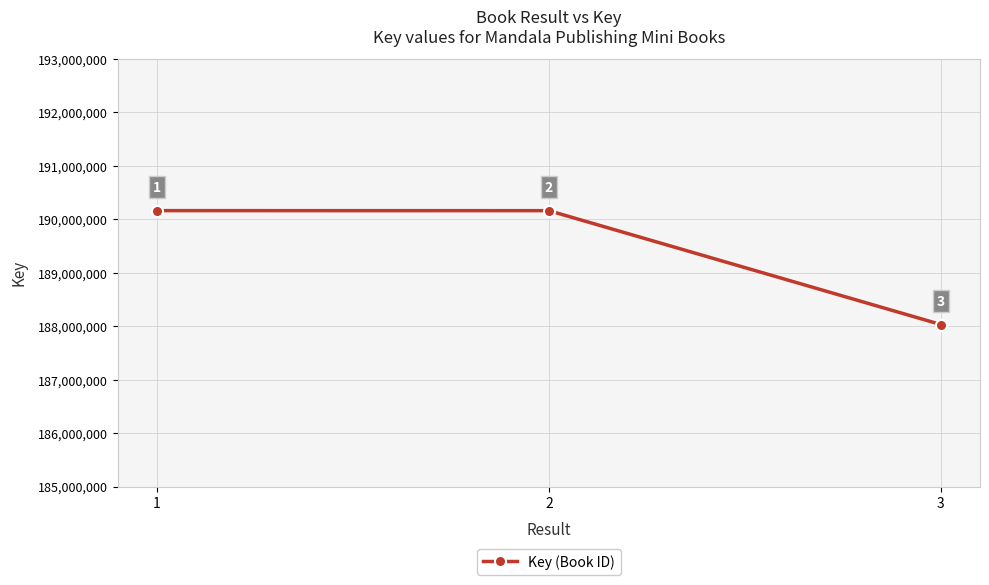

How many lines are shown in the chart?

1